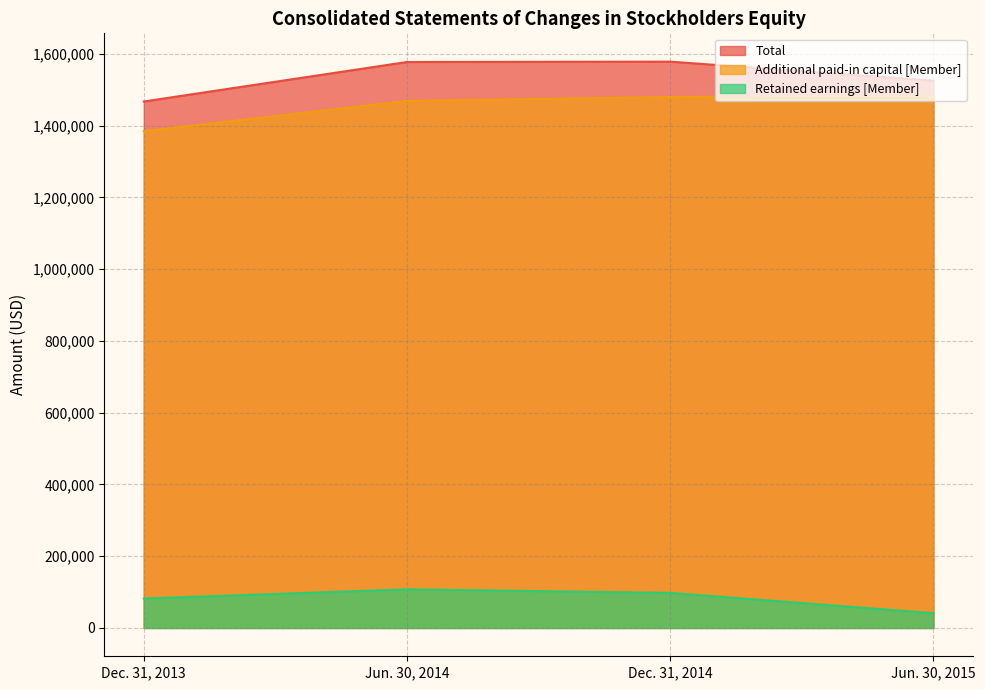

True or false: Retained earnings [Member] and Total intersect in this chart.

False